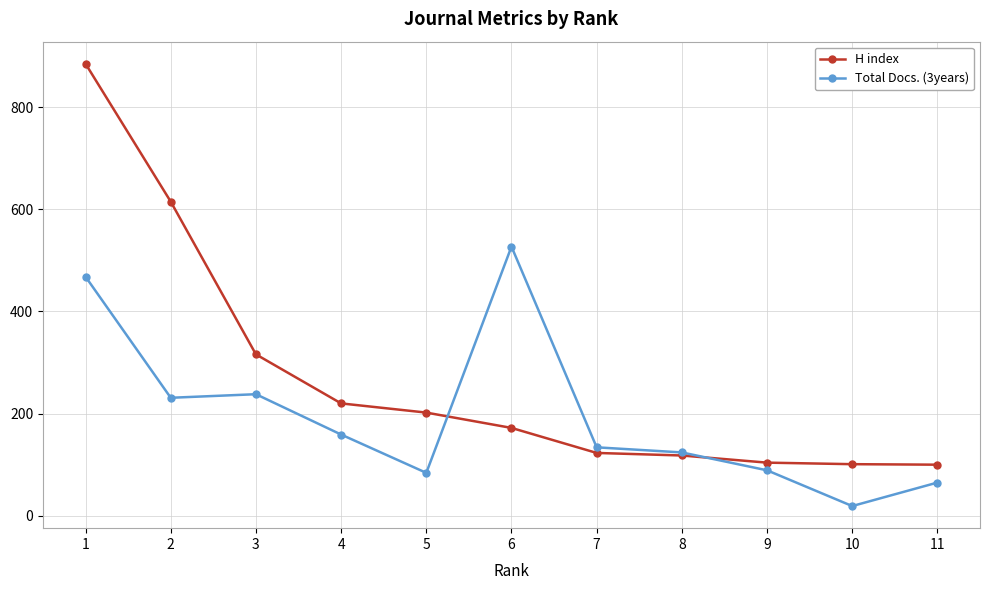

Which label corresponds to the largest value in the chart?

1